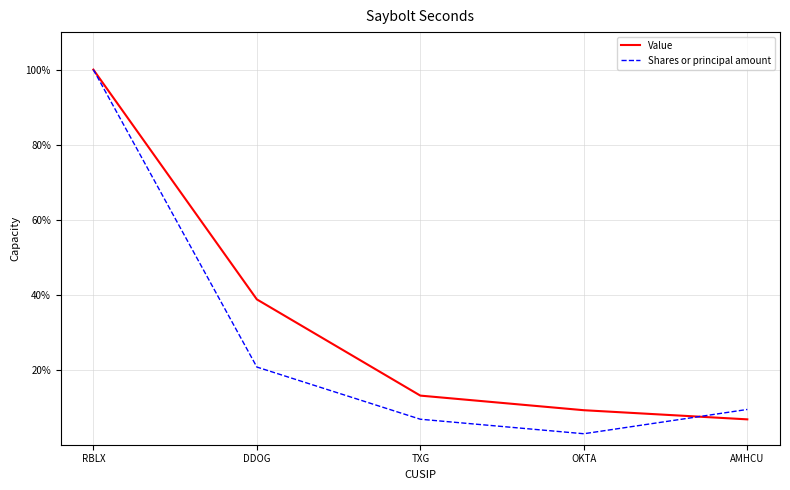

Which label corresponds to the smallest value in the chart?

OKTA